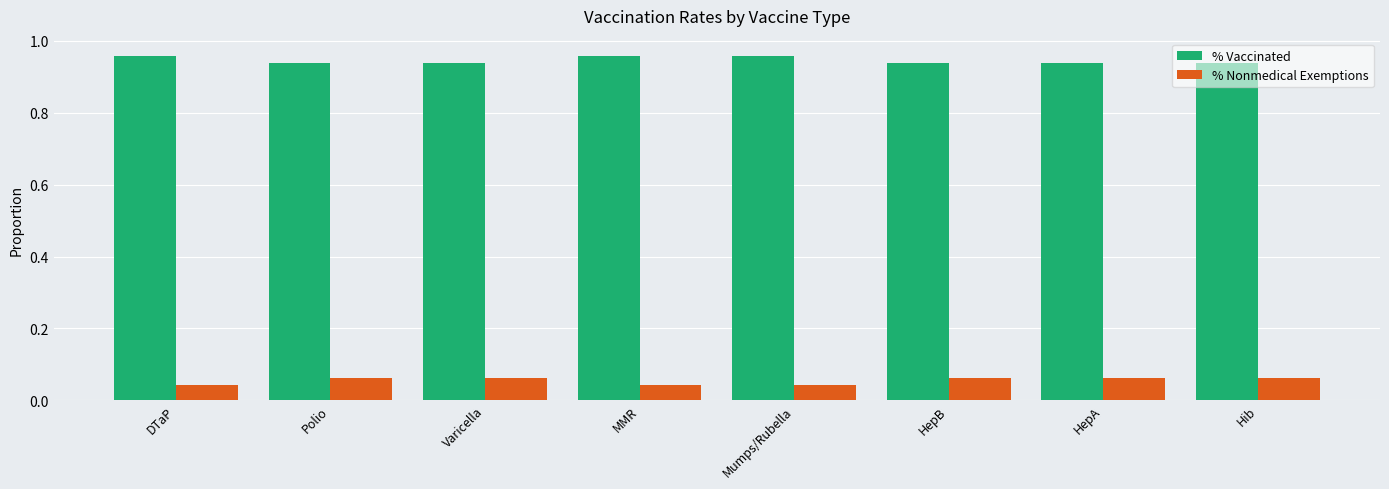

What is the sum of all % Nonmedical Exemptions values?

0.4